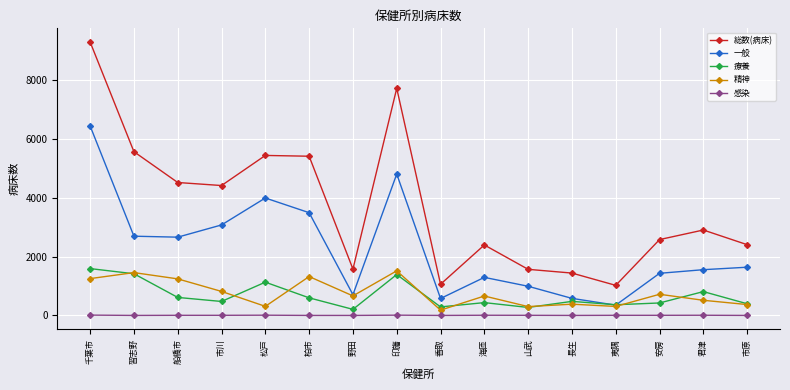

Rank the series at 船橋市 from lowest to highest value.

感染, 療養, 精神, 一般, 総数(病床)